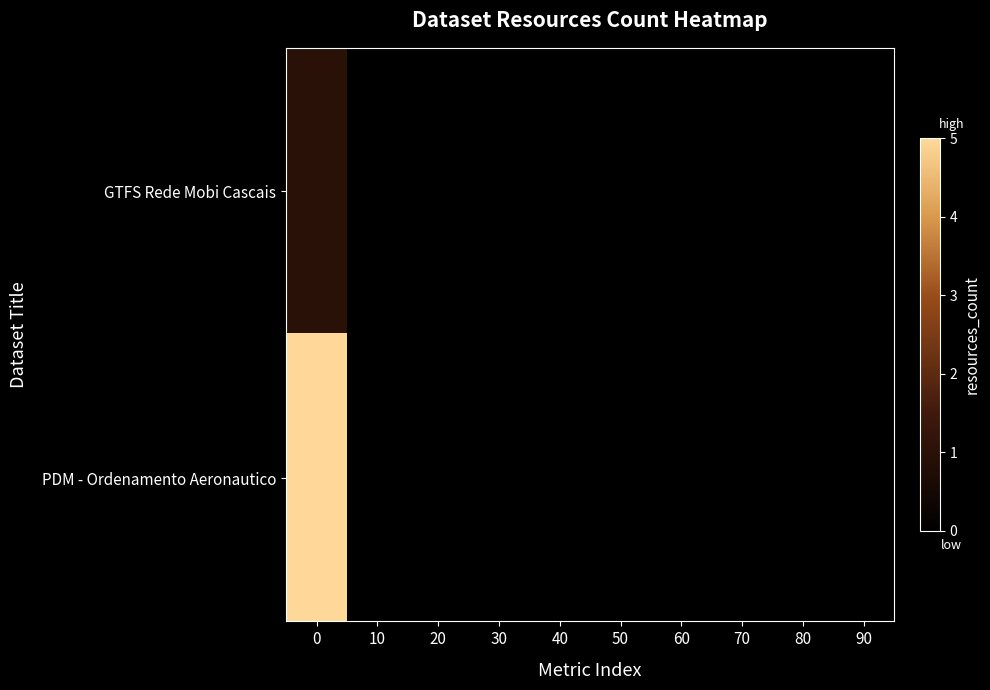

Rank the series by their maximum value, from lowest to highest.

GTFS Rede Mobi Cascais, PDM - Ordenamento Aeronautico